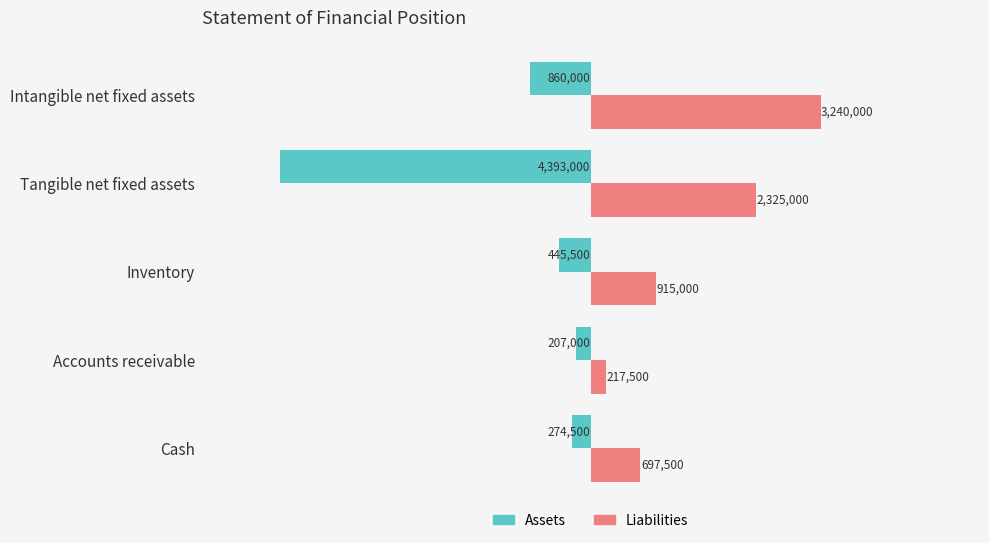

What are all the series names shown in the legend?

Assets, Liabilities